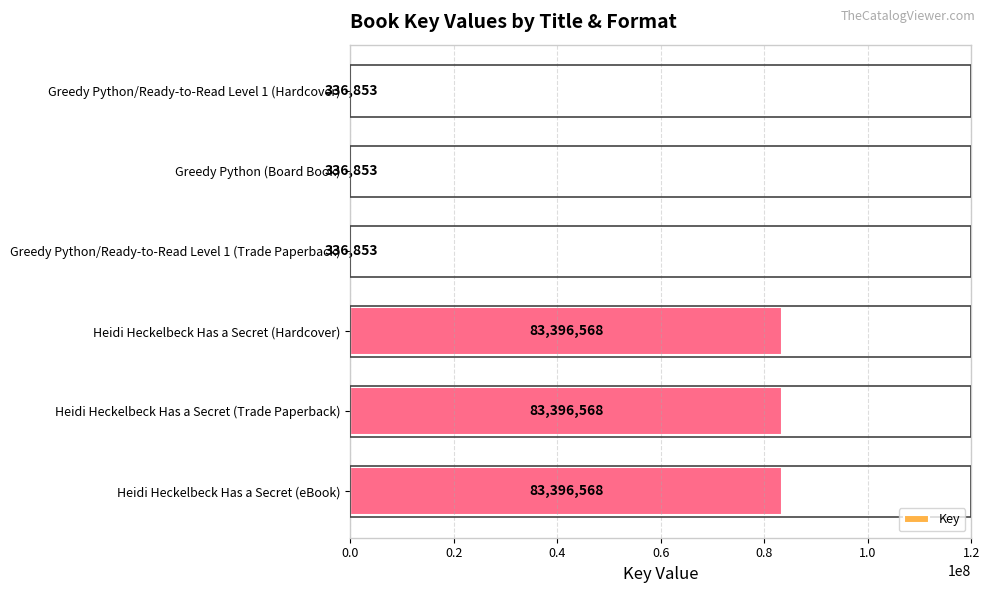

What is the maximum value shown in the chart?

83396568